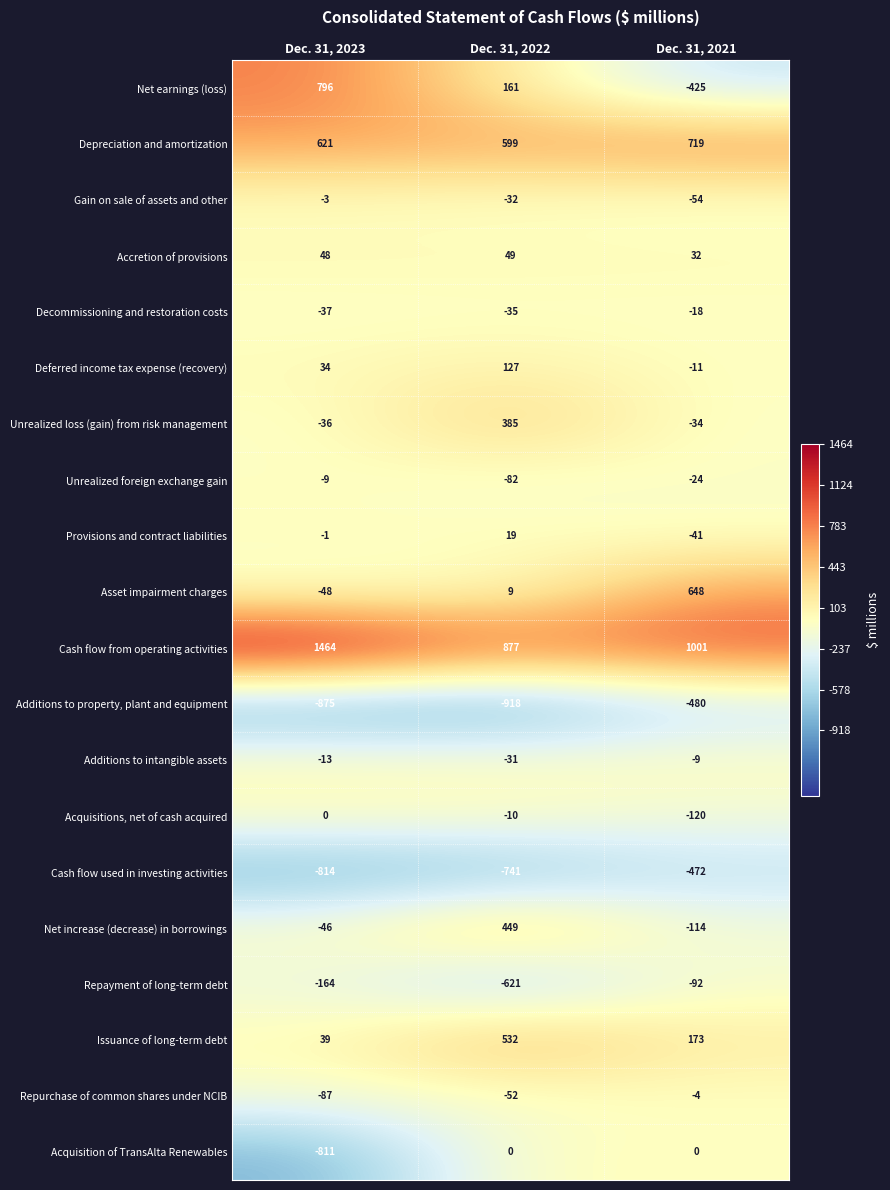

What is the sum of the Additions to property, plant and equipment values at Dec. 31, 2023 and Dec. 31, 2022?

-1793